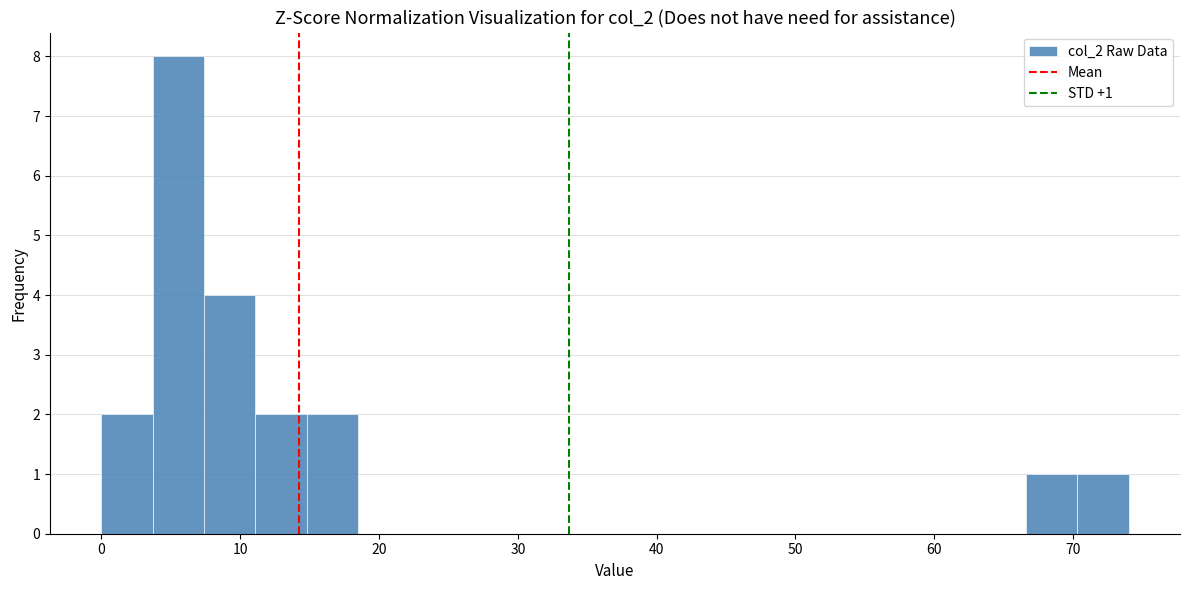

Read against the x-axis, roughly where is the centre of the tallest bar?

6